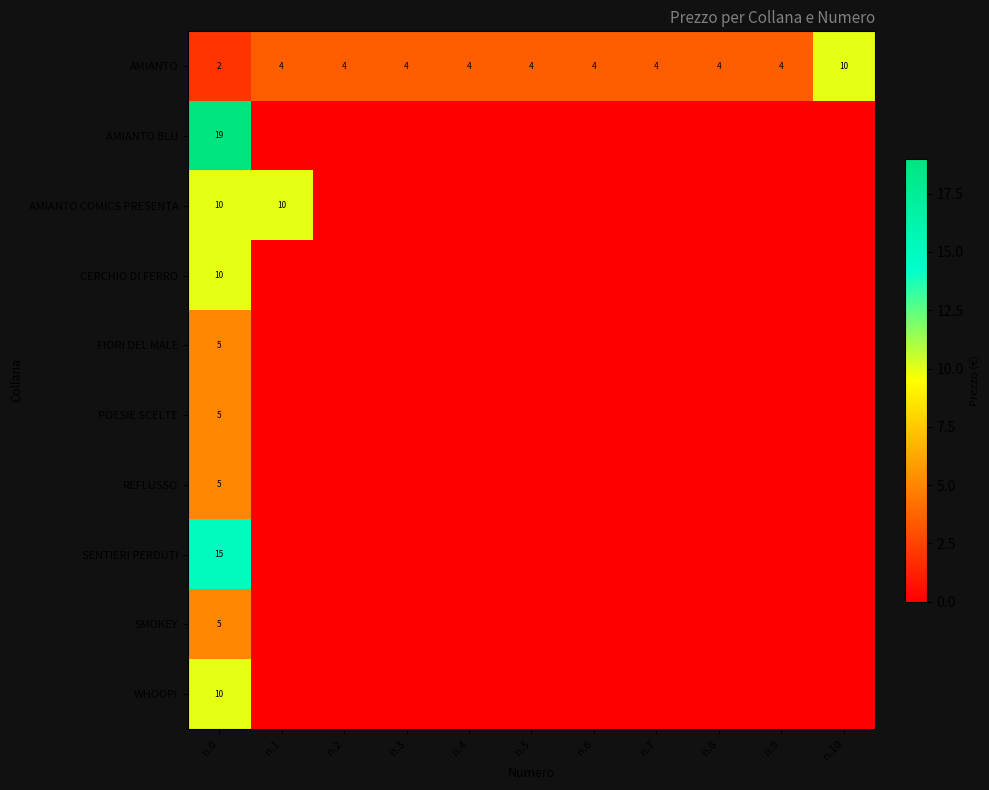

The REFLUSSO series shows 2 at n.0. True or false?

False